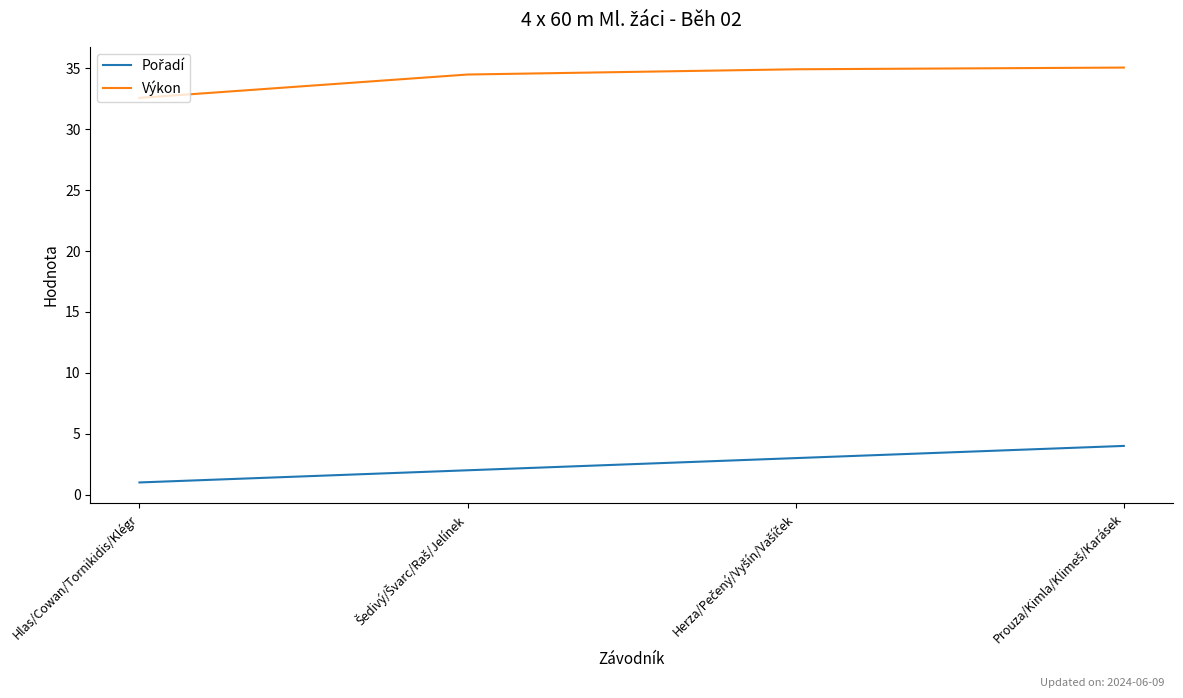

What is the lowest value of the Výkon series?

32.6